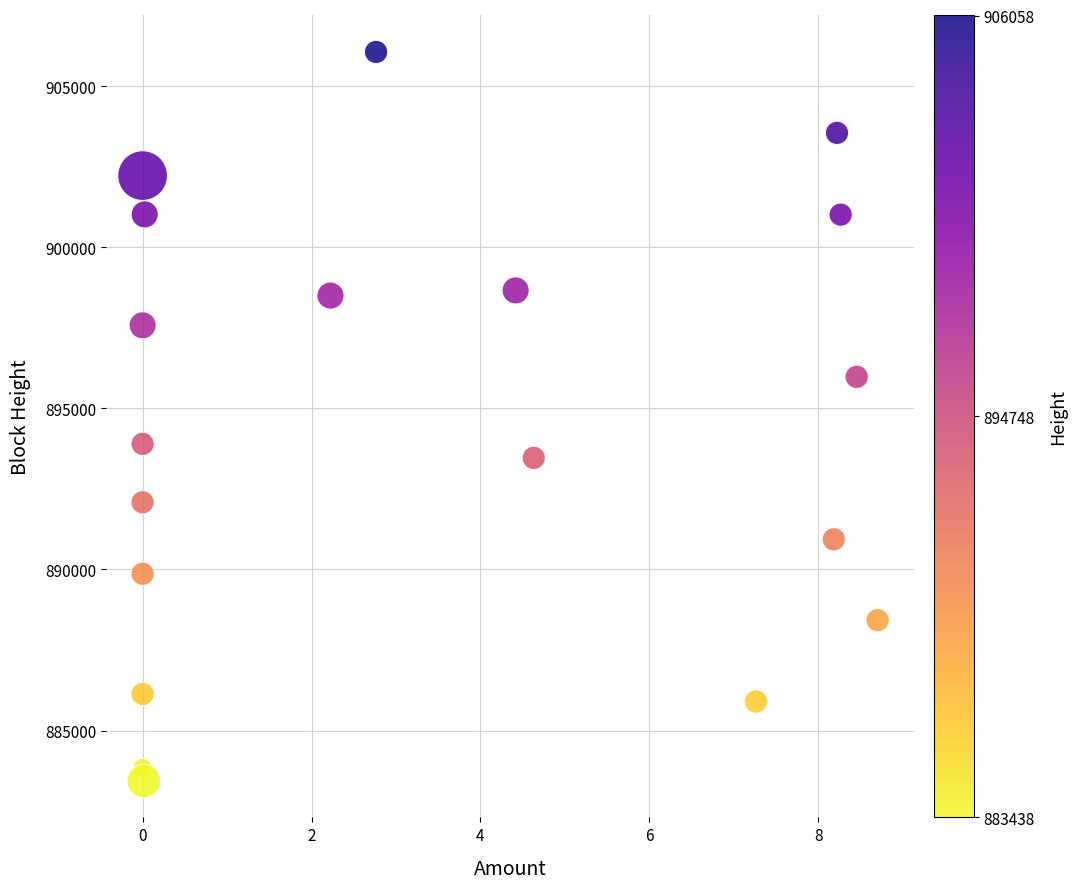

What Y value in the scatter plot is closest to 894748?

893898